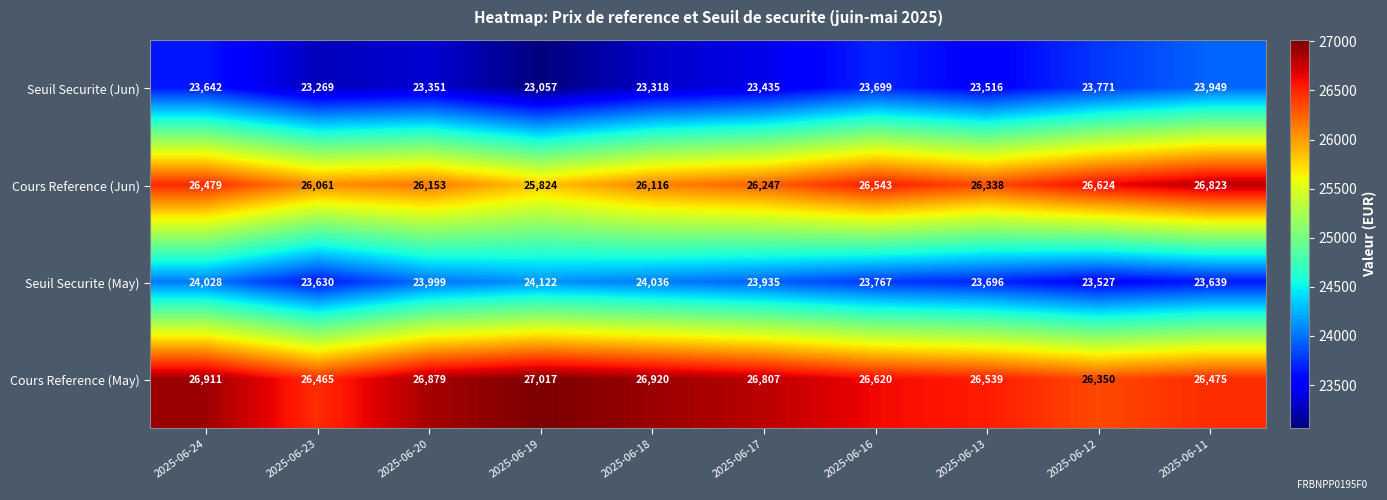

What is the highest value of the Cours Reference (May) series?

27017